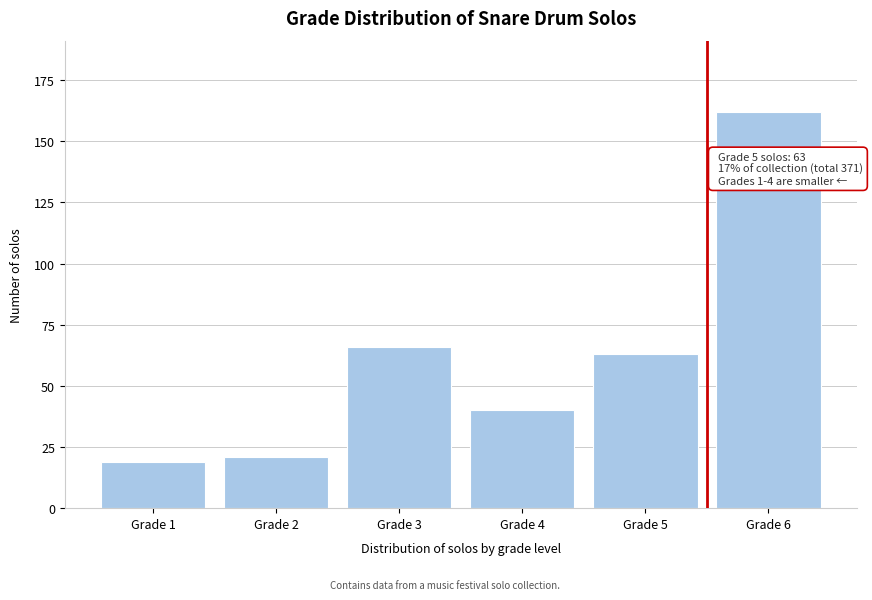

Reading left to right, extract all data points from this chart.

19	21	66	40	63	162